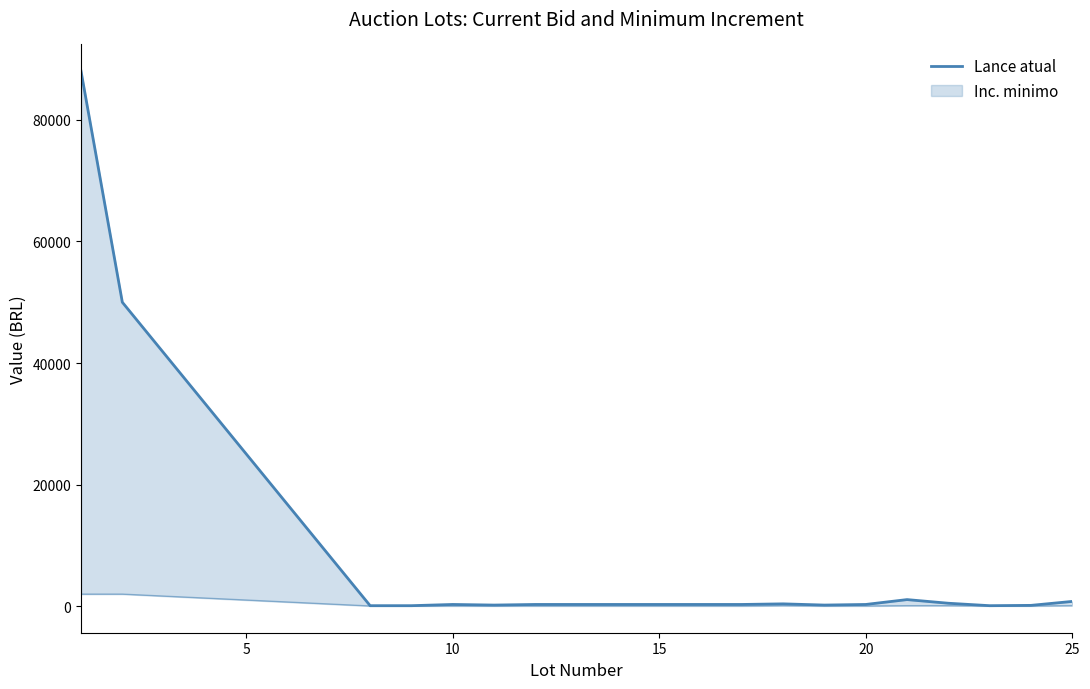

Count the number of data series in this chart.

1